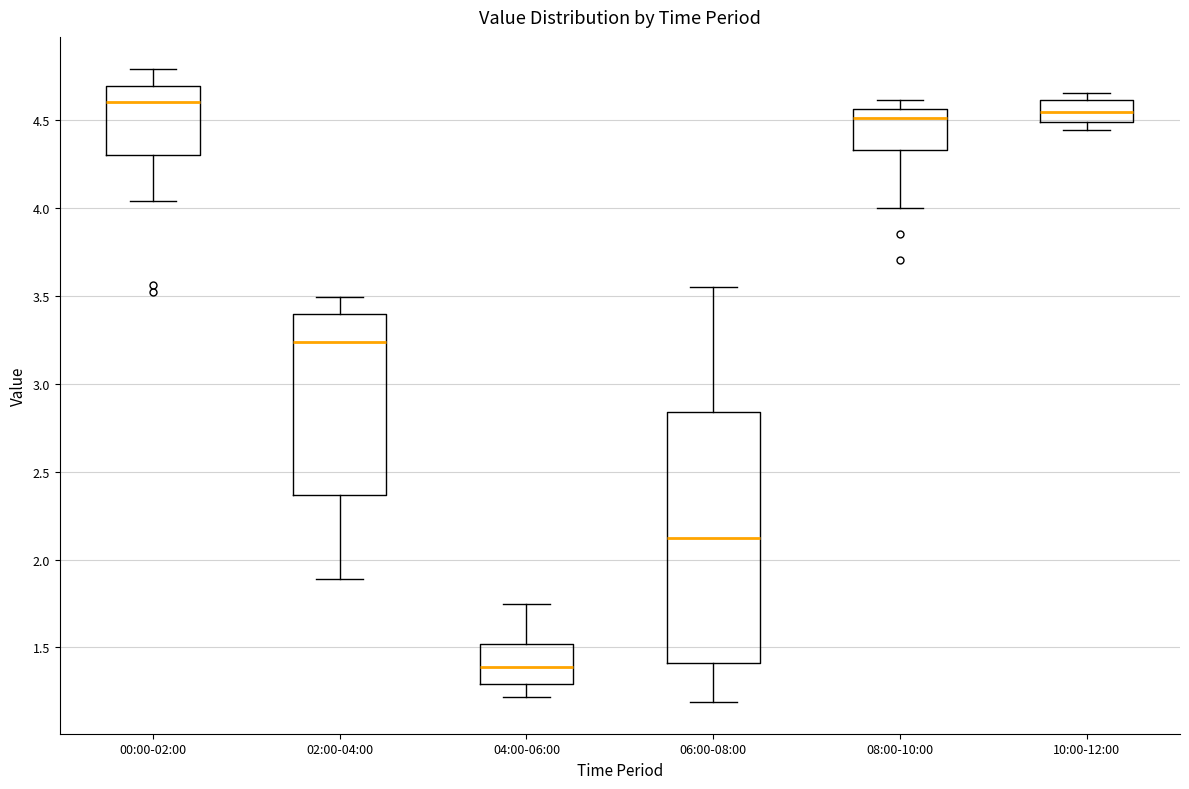

Which box is the tallest, from its lower edge to its upper edge?

06:00-08:00